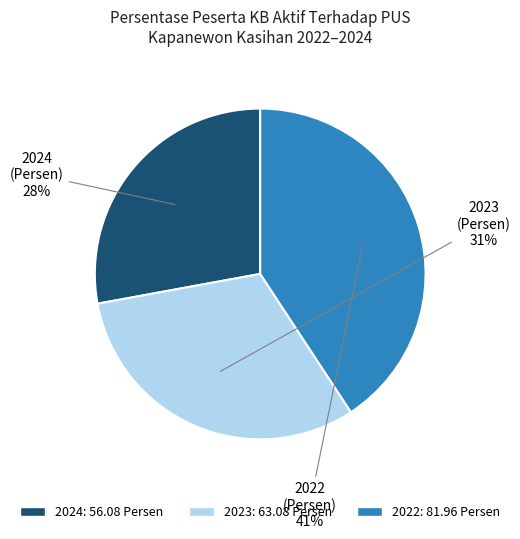

Is 2024 the majority of the pie?

No